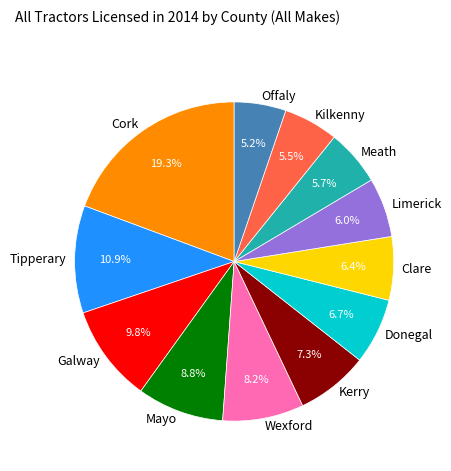

Does Wexford represent more than half of the total?

No